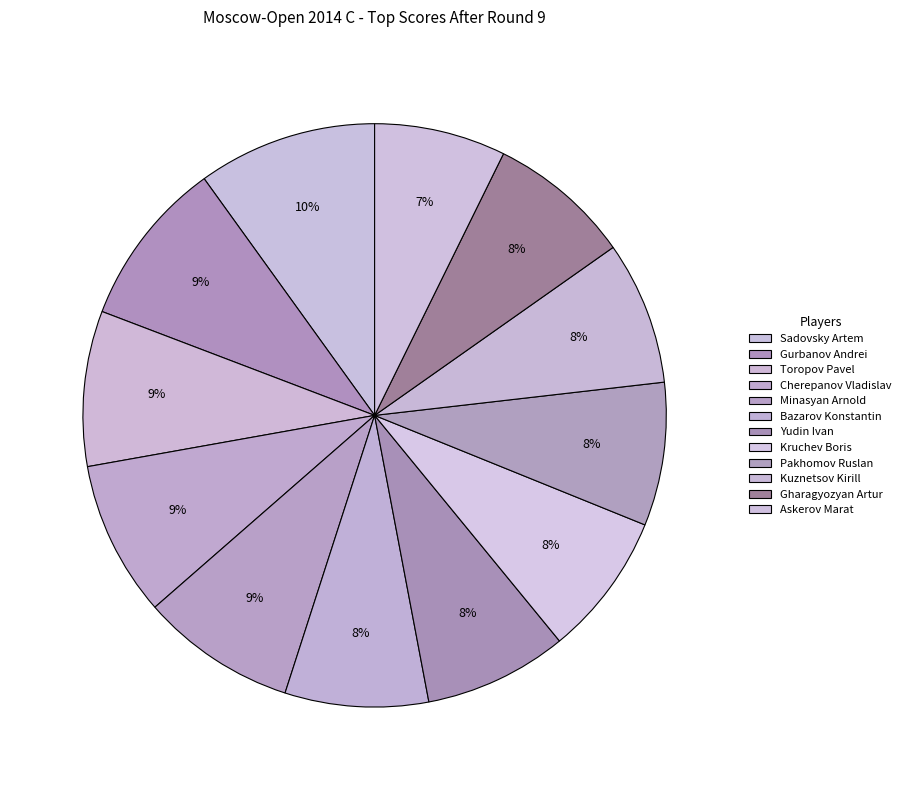

How many slices are in this pie chart?

12